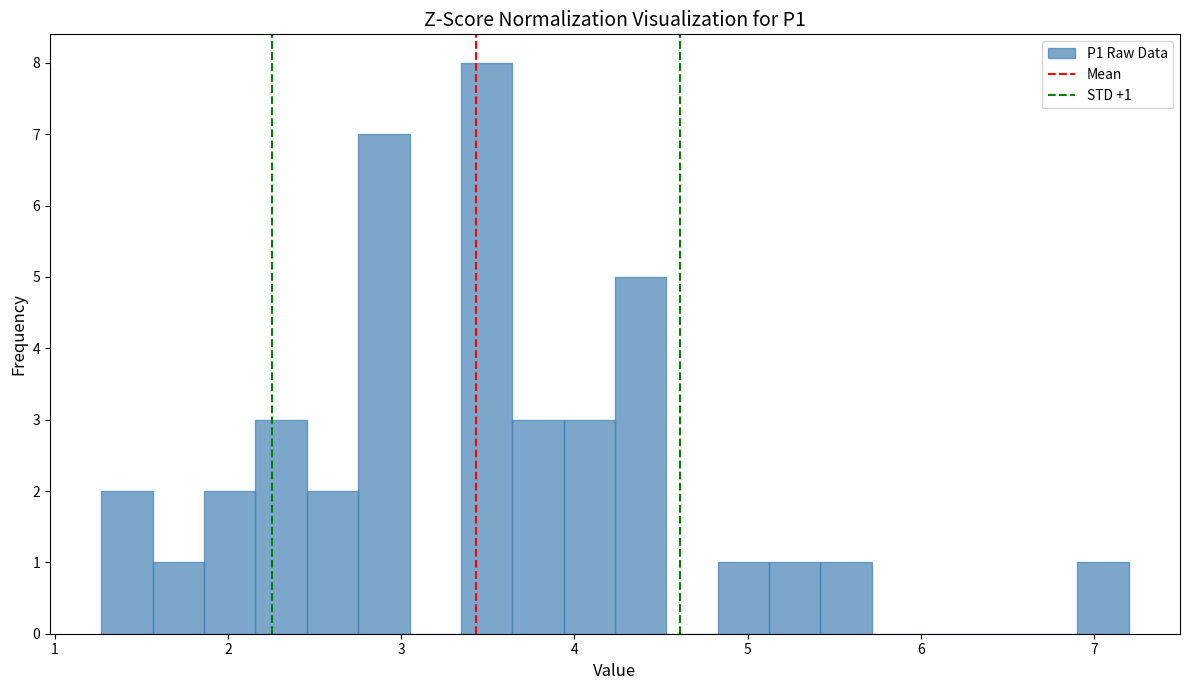

Read against the x-axis, roughly where is the centre of the tallest bar?

3.5